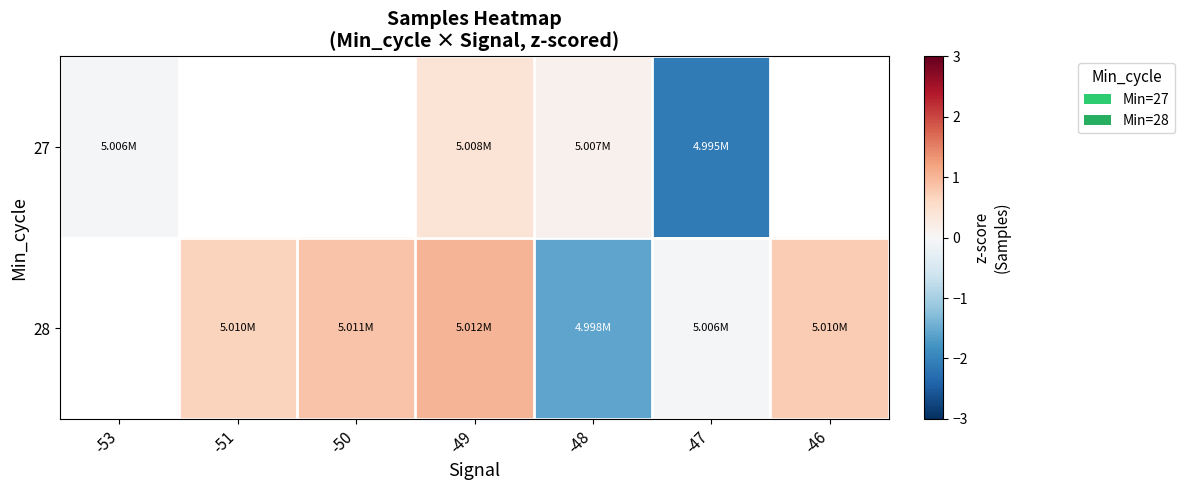

What is the spread (max minus min) of values at -49?

0.6